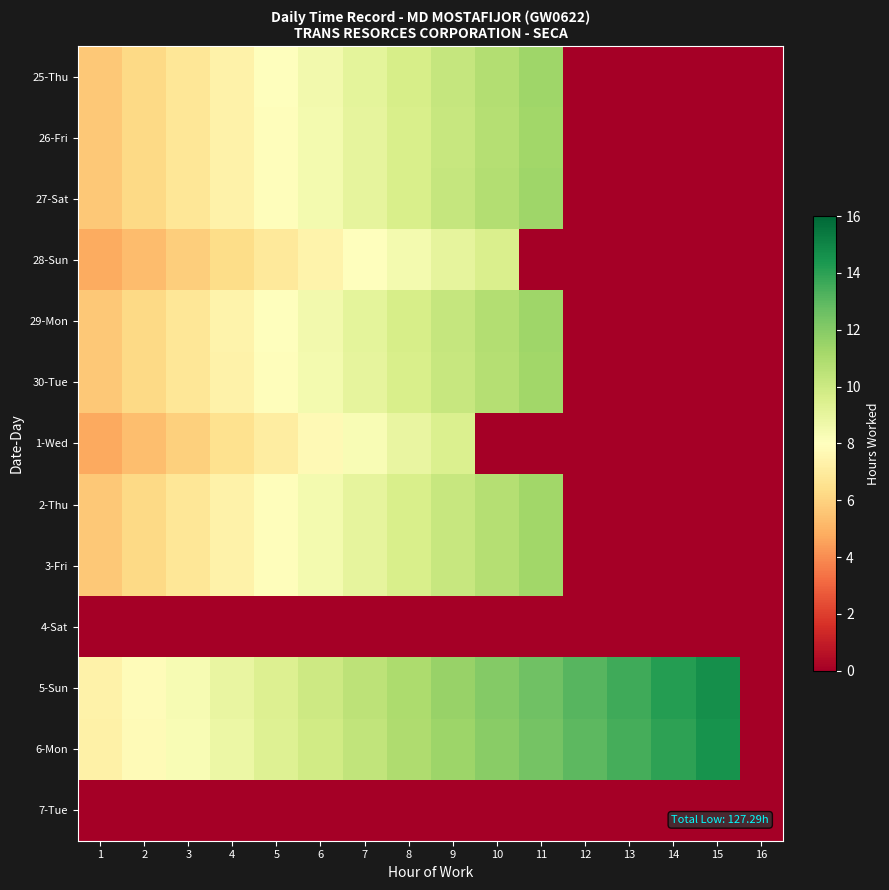

Reading left to right, what are all the values shown in this chart?

25-Thu: 1=5.7	2=6.2	3=6.8	4=7.4	5=7.9	6=8.5	7=9.1	8=9.6	9=10.2	10=10.8	11=11.3	12=0.0	13=0.0	14=0.0	15=0.0	16=0.0
26-Fri: 1=5.6	2=6.2	3=6.8	4=7.3	5=7.9	6=8.5	7=9.0	8=9.6	9=10.2	10=10.7	11=11.3	12=0.0	13=0.0	14=0.0	15=0.0	16=0.0
27-Sat: 1=5.7	2=6.2	3=6.8	4=7.4	5=7.9	6=8.5	7=9.1	8=9.6	9=10.2	10=10.8	11=11.3	12=0.0	13=0.0	14=0.0	15=0.0	16=0.0
28-Sun: 1=4.8	2=5.3	3=5.8	4=6.4	5=6.9	6=7.4	7=8.0	8=8.5	9=9.0	10=9.6	11=0.0	12=0.0	13=0.0	14=0.0	15=0.0	16=0.0
29-Mon: 1=5.7	2=6.2	3=6.8	4=7.4	5=7.9	6=8.5	7=9.1	8=9.6	9=10.2	10=10.8	11=11.3	12=0.0	13=0.0	14=0.0	15=0.0	16=0.0
30-Tue: 1=5.7	2=6.2	3=6.8	4=7.3	5=7.9	6=8.5	7=9.0	8=9.6	9=10.2	10=10.7	11=11.3	12=0.0	13=0.0	14=0.0	15=0.0	16=0.0
1-Wed: 1=4.7	2=5.3	3=5.9	4=6.5	5=7.1	6=7.7	7=8.3	8=8.9	9=9.5	10=0.0	11=0.0	12=0.0	13=0.0	14=0.0	15=0.0	16=0.0
2-Thu: 1=5.6	2=6.2	3=6.8	4=7.3	5=7.9	6=8.5	7=9.0	8=9.6	9=10.1	10=10.7	11=11.3	12=0.0	13=0.0	14=0.0	15=0.0	16=0.0
3-Fri: 1=5.6	2=6.2	3=6.8	4=7.3	5=7.9	6=8.4	7=9.0	8=9.6	9=10.1	10=10.7	11=11.3	12=0.0	13=0.0	14=0.0	15=0.0	16=0.0
4-Sat: 1=0.0	2=0.0	3=0.0	4=0.0	5=0.0	6=0.0	7=0.0	8=0.0	9=0.0	10=0.0	11=0.0	12=0.0	13=0.0	14=0.0	15=0.0	16=0.0
5-Sun: 1=7.3	2=7.8	3=8.4	4=8.9	5=9.4	6=9.9	7=10.5	8=11.0	9=11.5	10=12.0	11=12.6	12=13.1	13=13.6	14=14.1	15=14.7	16=0.0
6-Mon: 1=7.3	2=7.8	3=8.3	4=8.8	5=9.3	6=9.8	7=10.4	8=10.9	9=11.4	10=11.9	11=12.4	12=13.0	13=13.5	14=14.0	15=14.5	16=0.0
7-Tue: 1=0.0	2=0.0	3=0.0	4=0.0	5=0.0	6=0.0	7=0.0	8=0.0	9=0.0	10=0.0	11=0.0	12=0.0	13=0.0	14=0.0	15=0.0	16=0.0